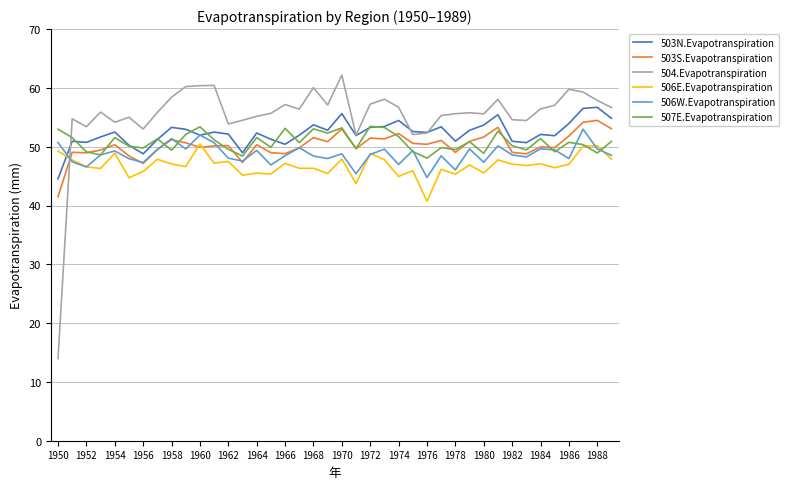

Which series has the largest range (max minus min)?

504.Evapotranspiration